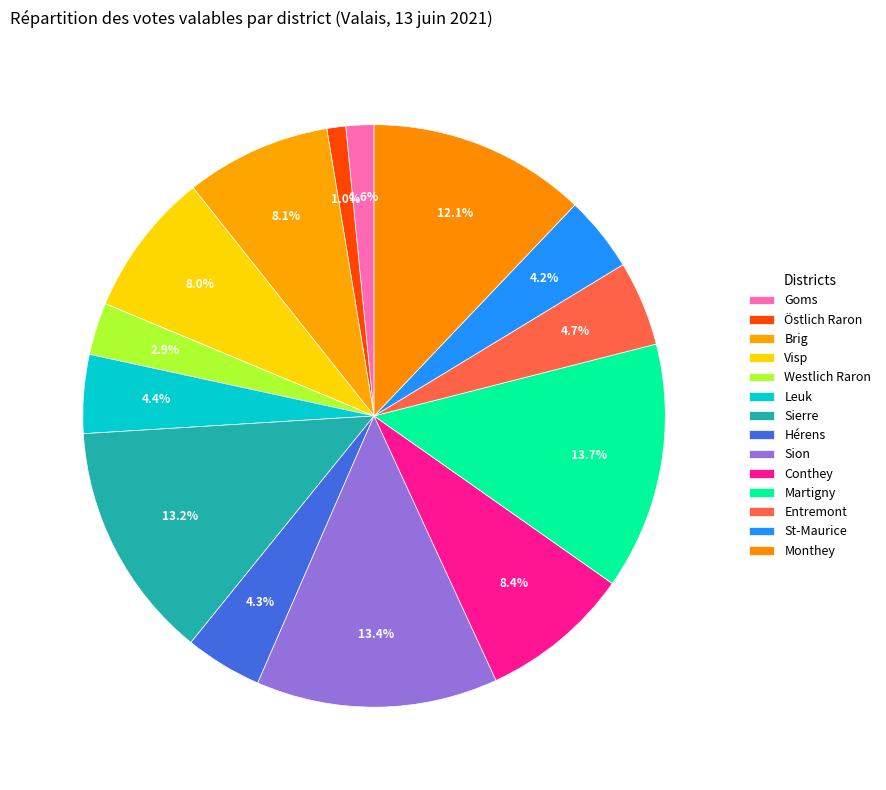

How many slices are in this pie chart?

14